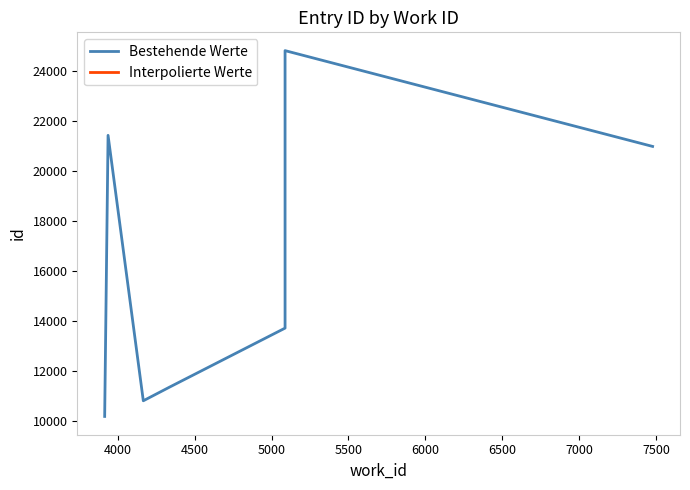

What is the smallest value displayed?

10167